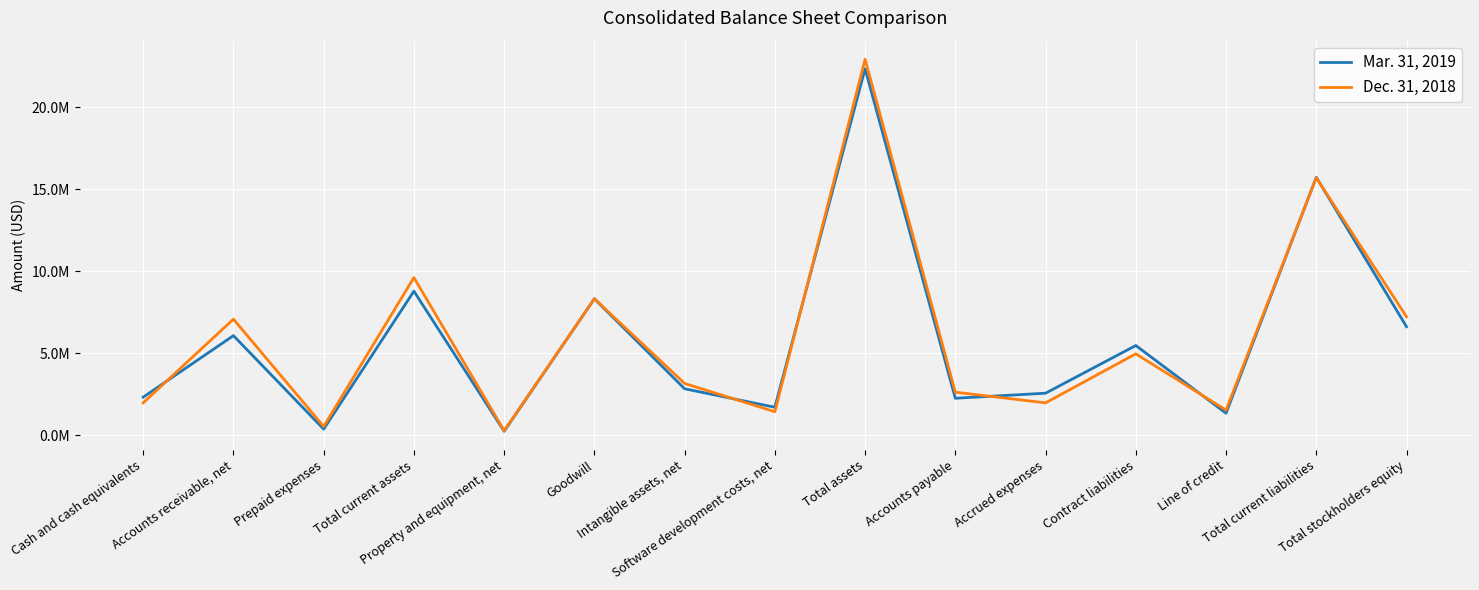

At which label is Dec. 31, 2018 closest to 11595158?

Total current assets